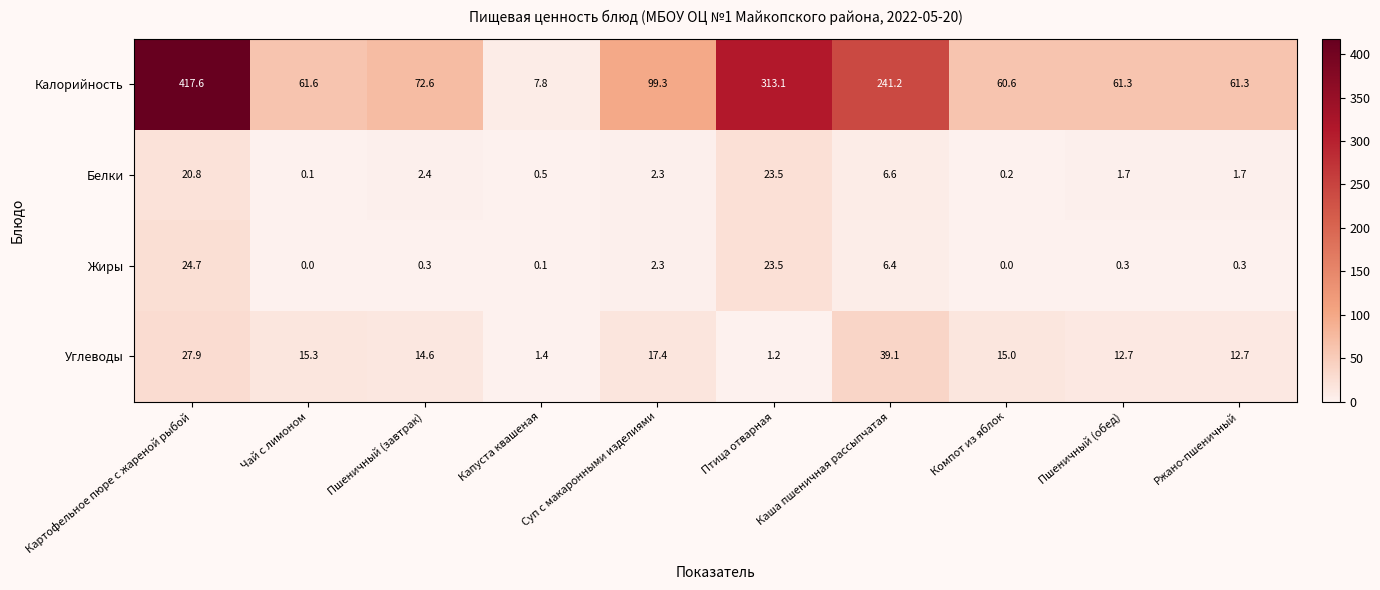

What is the average value of the Калорийность series?

139.6